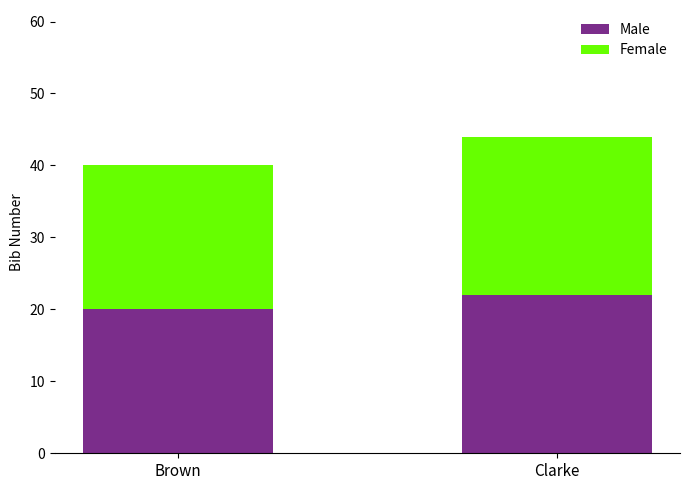

Which category has the lowest value in the Male series?

Brown